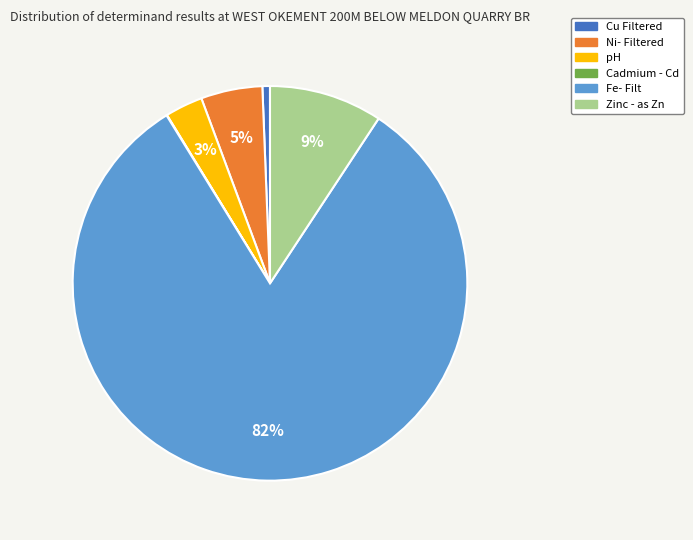

To the nearest percent, what is the average slice percentage?

17%